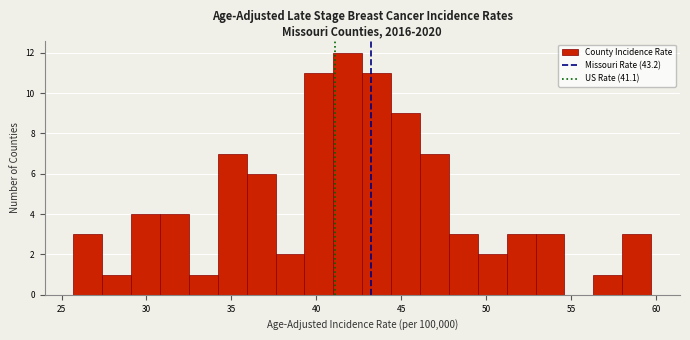

Around what value on the x-axis is the tallest bar? Give the approximate position of its centre, as read against the axis.

42.0